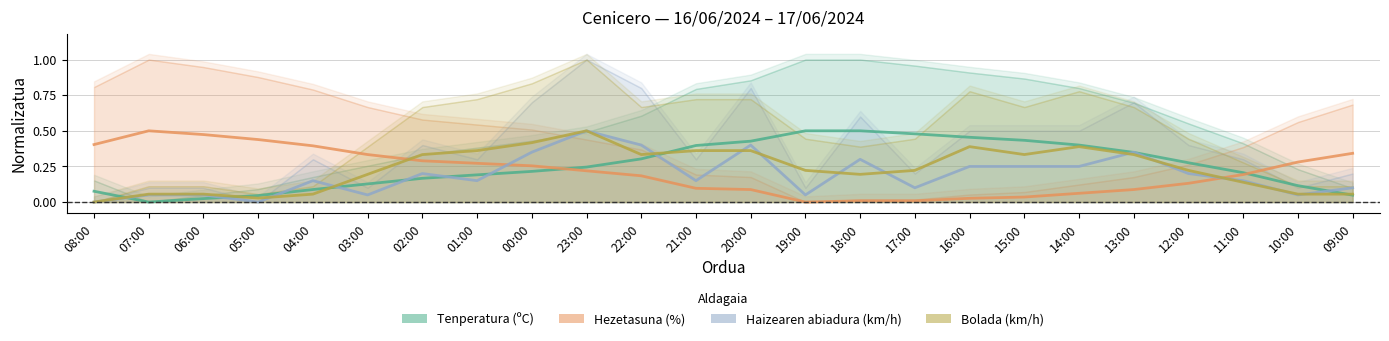

Reading right to left, what are all the values shown in this chart?

Tenperatura (ºC): 0.0	0.1	0.2	0.3	0.3	0.4	0.4	0.5	0.5	0.5	0.5	0.4	0.4	0.3	0.2	0.2	0.2	0.2	0.1	0.1	0.0	0.0	0.0	0.1
Hezetasuna (%): 0.3	0.3	0.2	0.1	0.1	0.1	0.0	0.0	0.0	0.0	0.0	0.1	0.1	0.2	0.2	0.3	0.3	0.3	0.3	0.4	0.4	0.5	0.5	0.4
Haizearen abiadura (km/h): 0.1	0.1	0.1	0.2	0.3	0.2	0.2	0.2	0.1	0.3	0.1	0.4	0.1	0.4	0.5	0.3	0.1	0.2	0.1	0.1	0.0	0.1	0.1	0.0
Bolada (km/h): 0.1	0.1	0.1	0.2	0.3	0.4	0.3	0.4	0.2	0.2	0.2	0.4	0.4	0.3	0.5	0.4	0.4	0.3	0.2	0.1	0.0	0.1	0.1	0.0